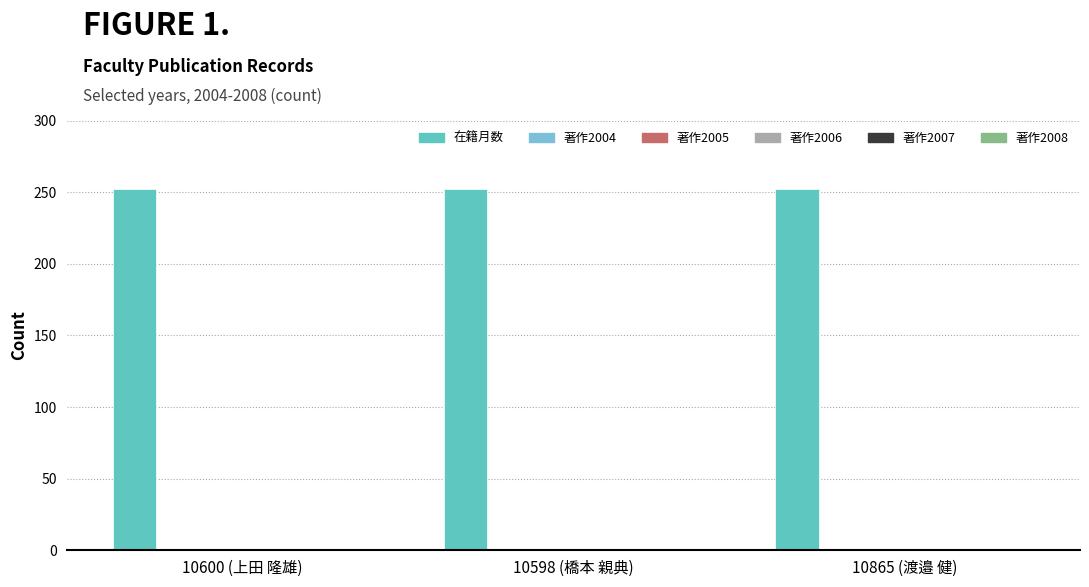

What are all the series names shown in the legend?

在籍月数, 著作2004, 著作2005, 著作2006, 著作2007, 著作2008